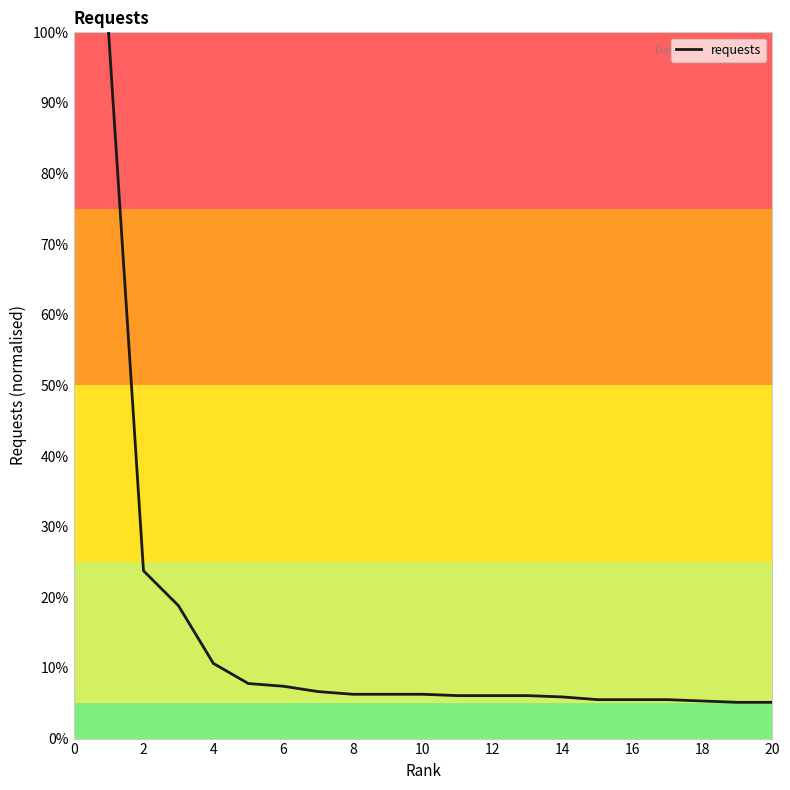

What is the greatest value displayed?

100.0